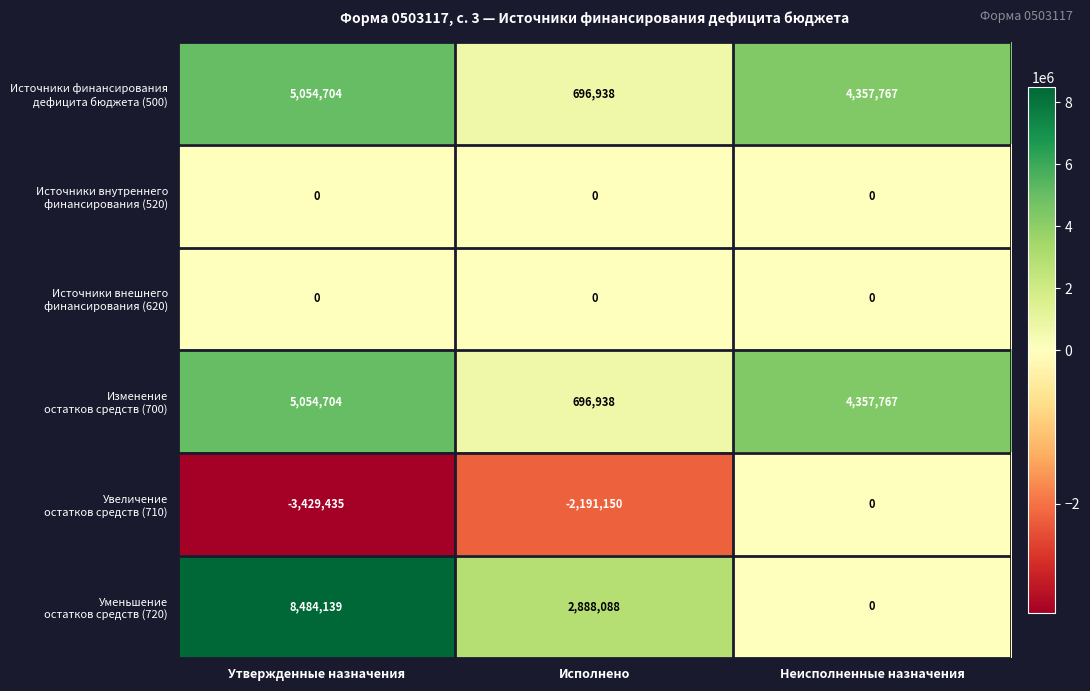

At which category is the sum across all series the highest?

Утвержденные назначения